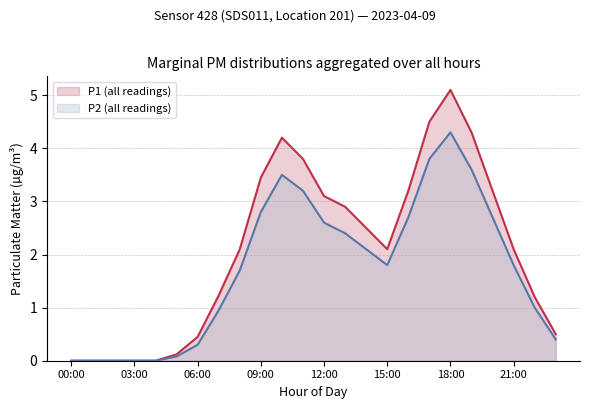

True or false: P2 and P1 intersect in this chart.

False